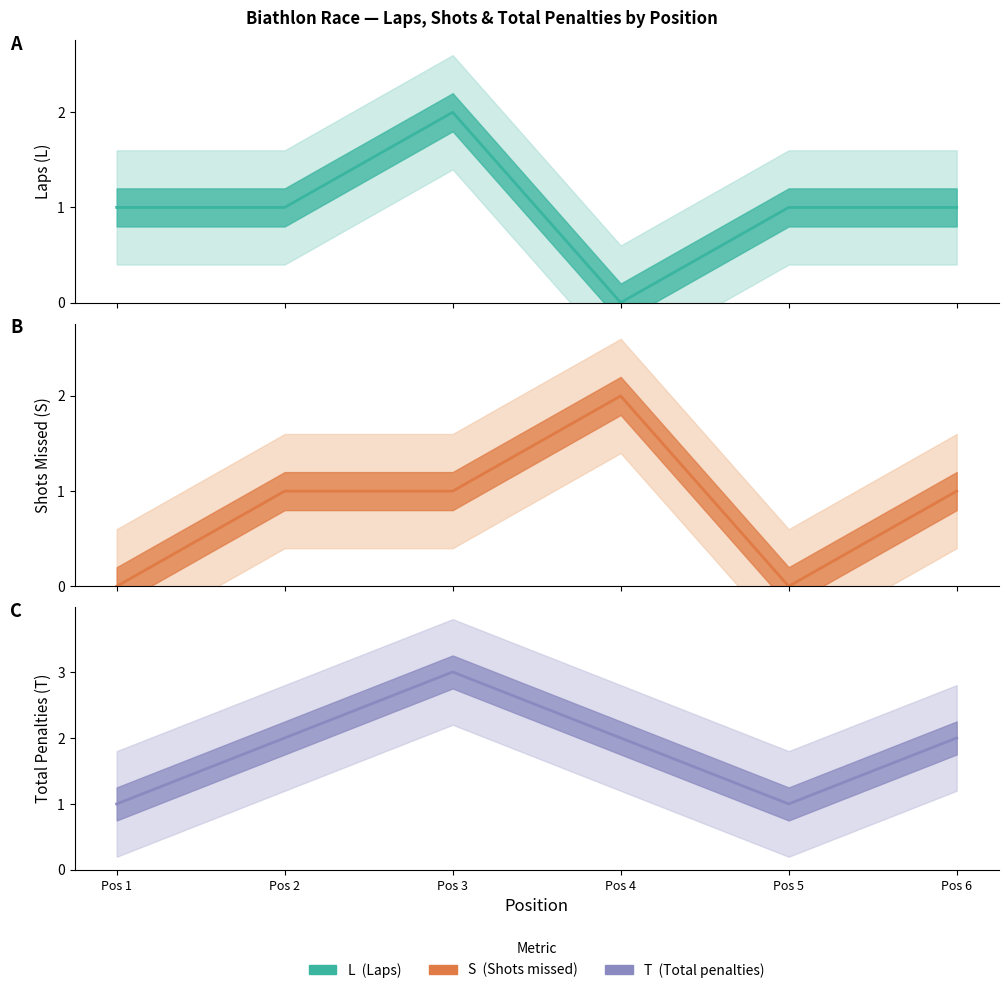

How many data points in T are less than 2?

2